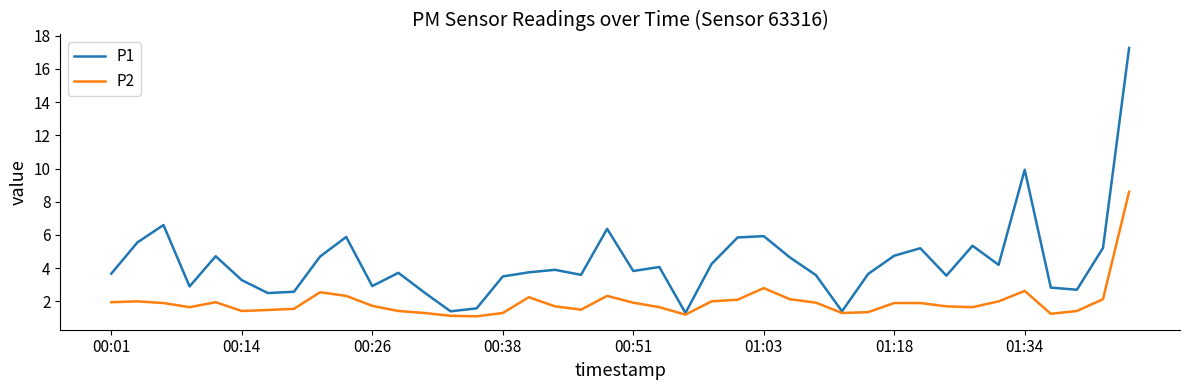

Rank the series by their average value, from lowest to highest.

P2, P1